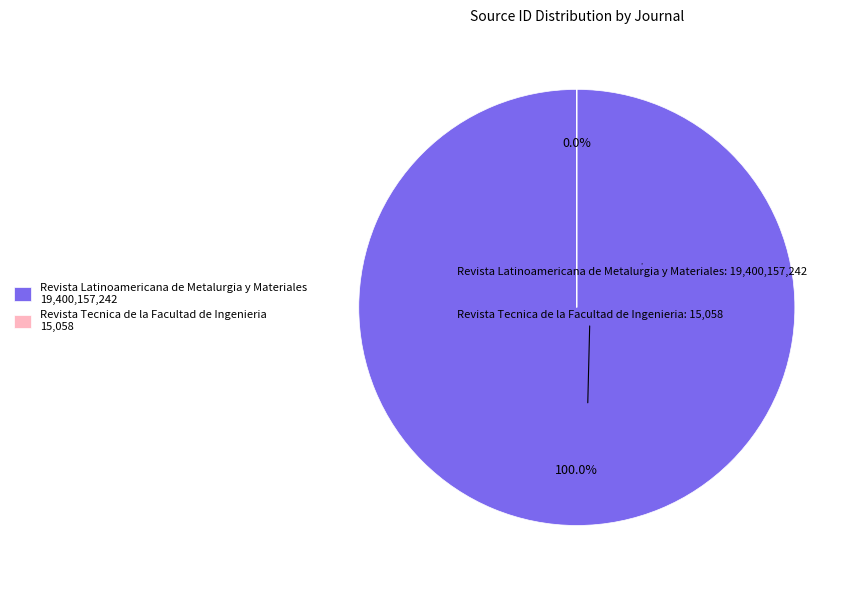

True or false: Revista Tecnica de la Facultad de Ingenieria accounts for 0% of the total.

True